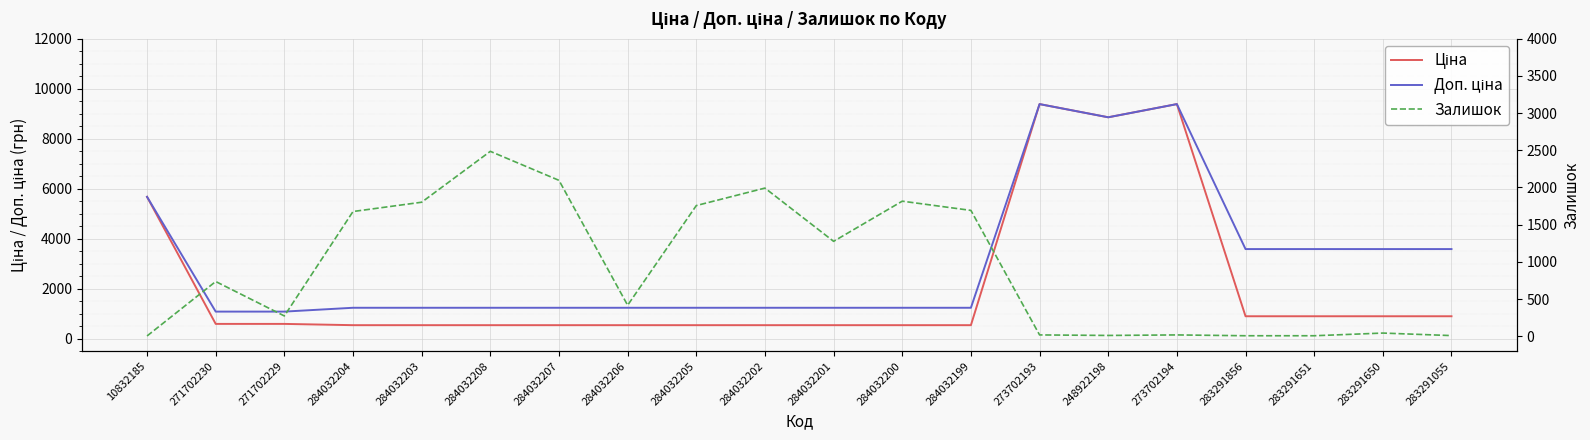

Reading right to left, transcribe all the data shown in this chart.

Ціна: 895.9	895.9	895.9	895.9	9384.0	8856.7	9384.0	539.0	539.0	539.0	539.0	539.0	539.0	539.0	539.0	539.0	539.0	589.9	589.9	5673.8
Доп. ціна: 3583.6	3583.6	3583.6	3583.6	9384.0	8856.7	9384.0	1235.4	1235.4	1235.4	1235.4	1235.4	1235.4	1235.4	1235.4	1235.4	1235.4	1081.7	1081.7	5673.8
Залишок: 9.0	43.0	7.0	7.0	18.0	11.0	18.0	1692.0	1816.0	1276.0	1992.0	1757.0	417.0	2096.0	2486.0	1802.0	1677.0	273.0	736.0	4.0